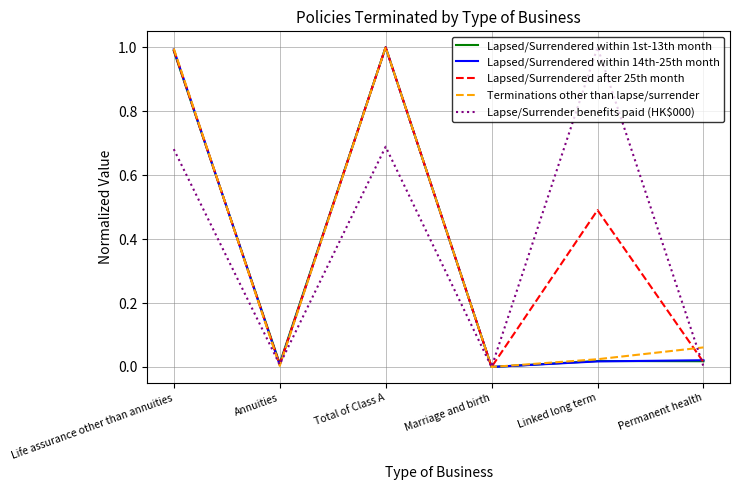

True or false: Lapsed/Surrendered within 1st-13th month has a value of 0.0 at Permanent health.

True